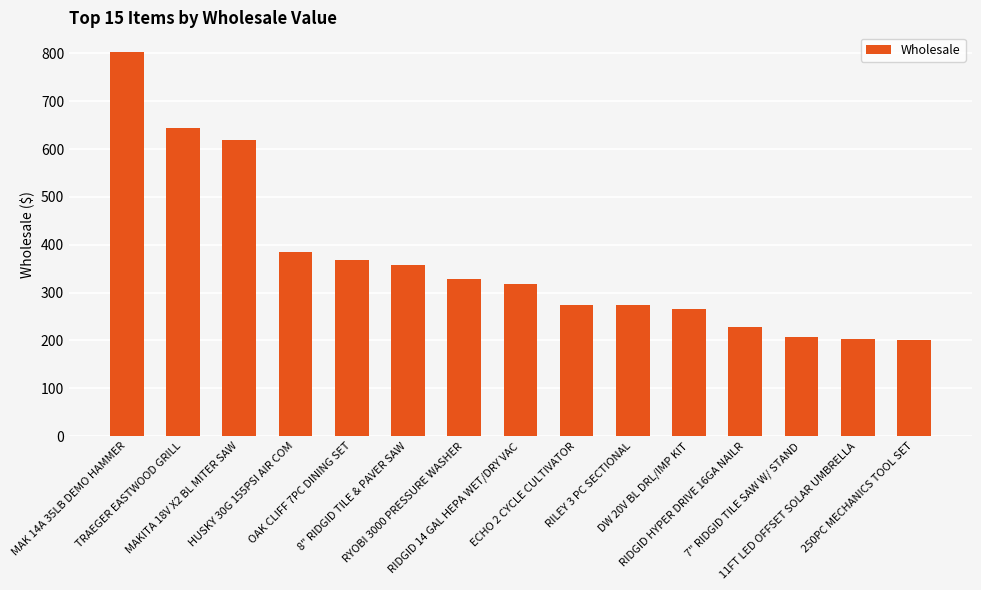

Where does the data first go above 317?

MAK 14A 35LB DEMO HAMMER